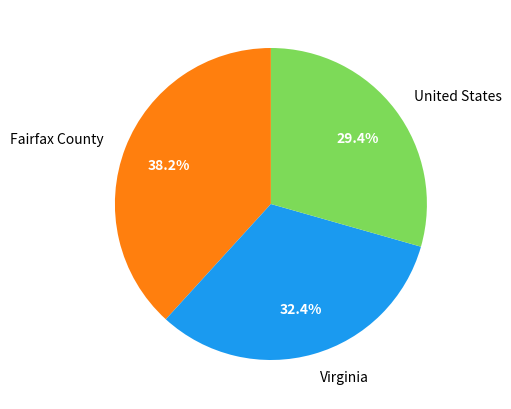

How much of the chart is everything except Fairfax County?

61.8%